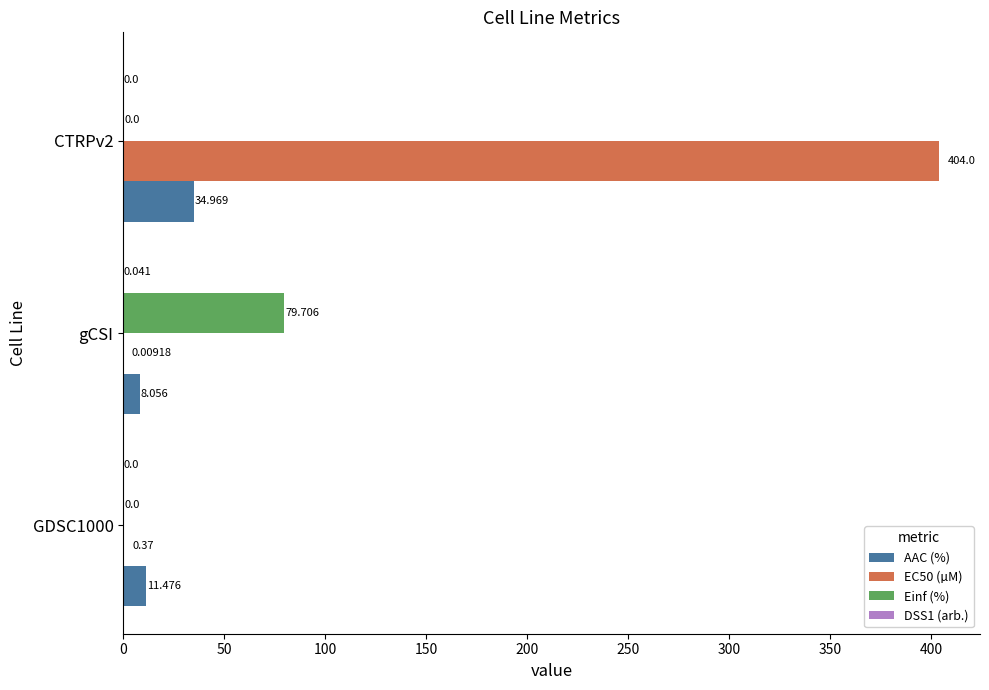

Which series changed the most between GDSC1000 and gCSI?

Einf (%)